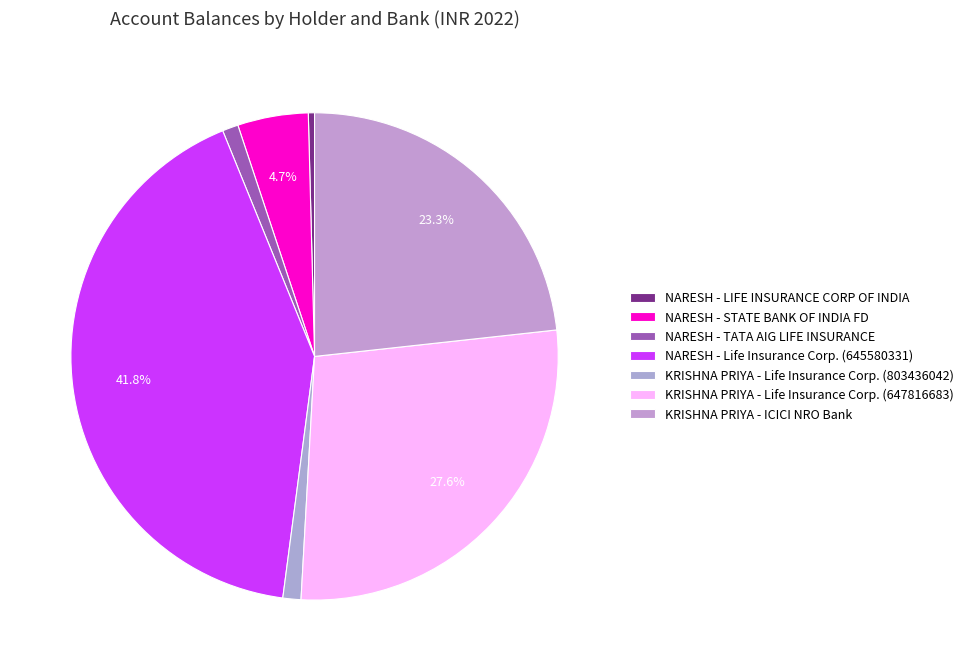

Count the number of slices in the pie.

7